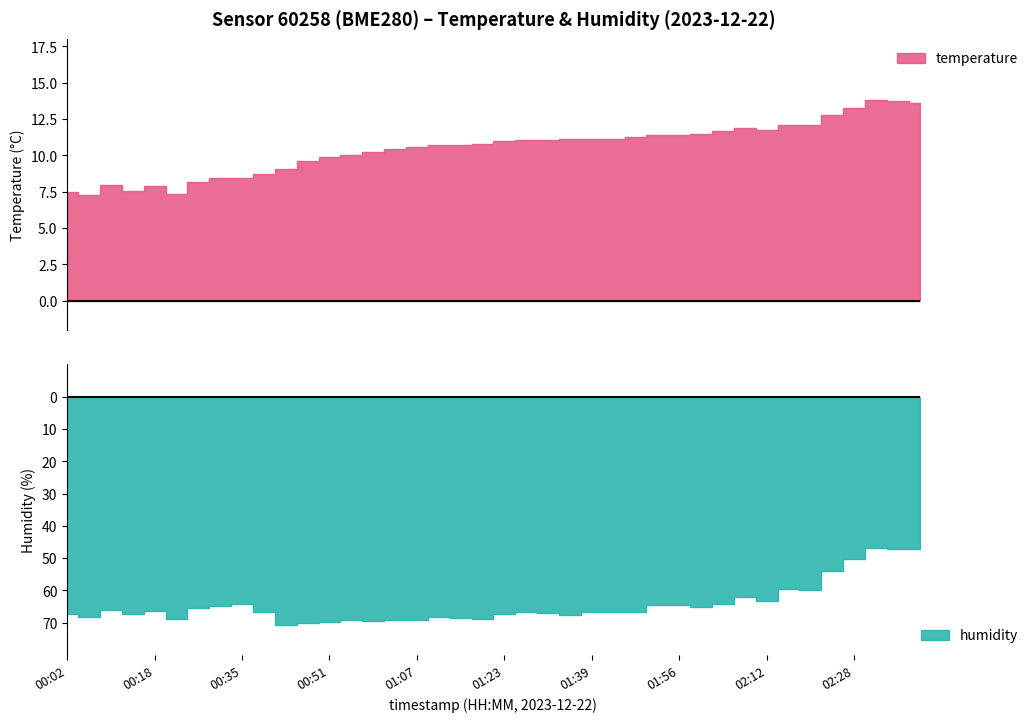

Rank the series at 29 from highest to lowest value.

humidity, temperature